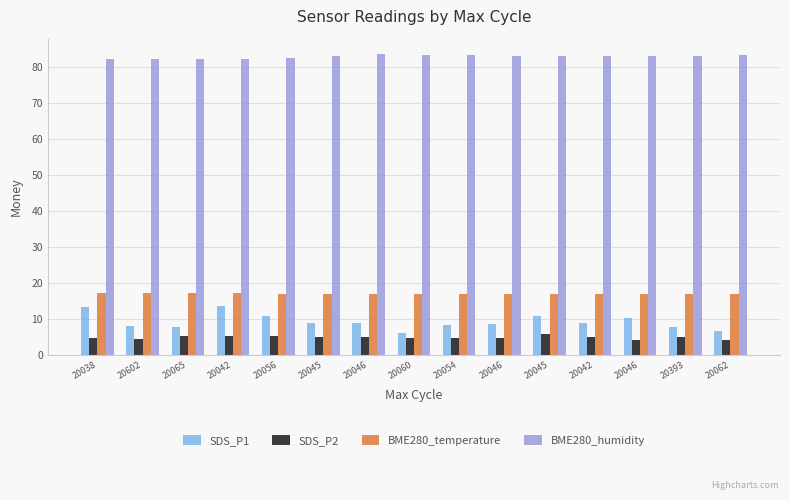

Are the bars horizontal?

No